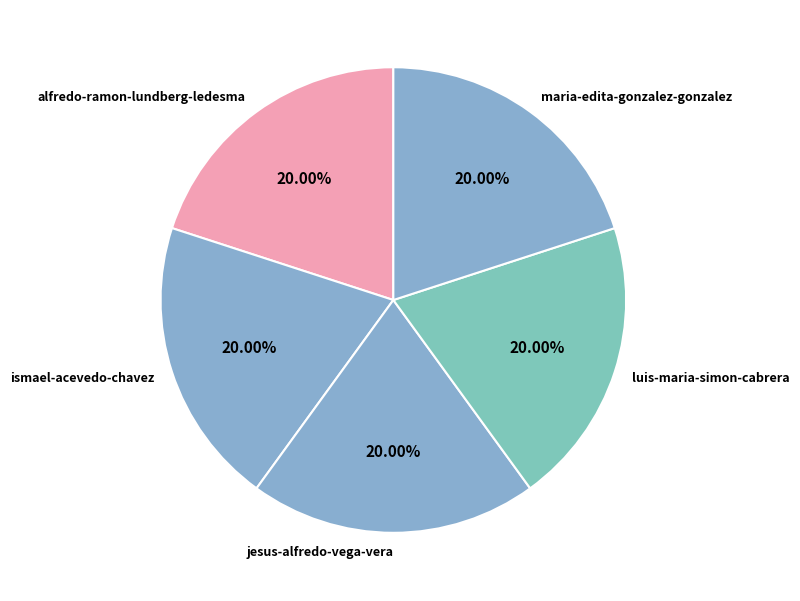

Combined, do ismael-acevedo-chavez and luis-maria-simon-cabrera account for over 50%?

No